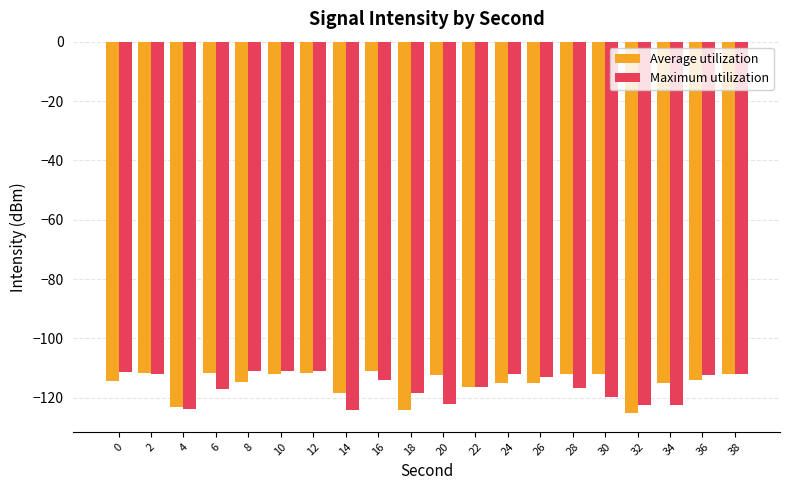

What is the maximum value shown in the chart?

-110.8